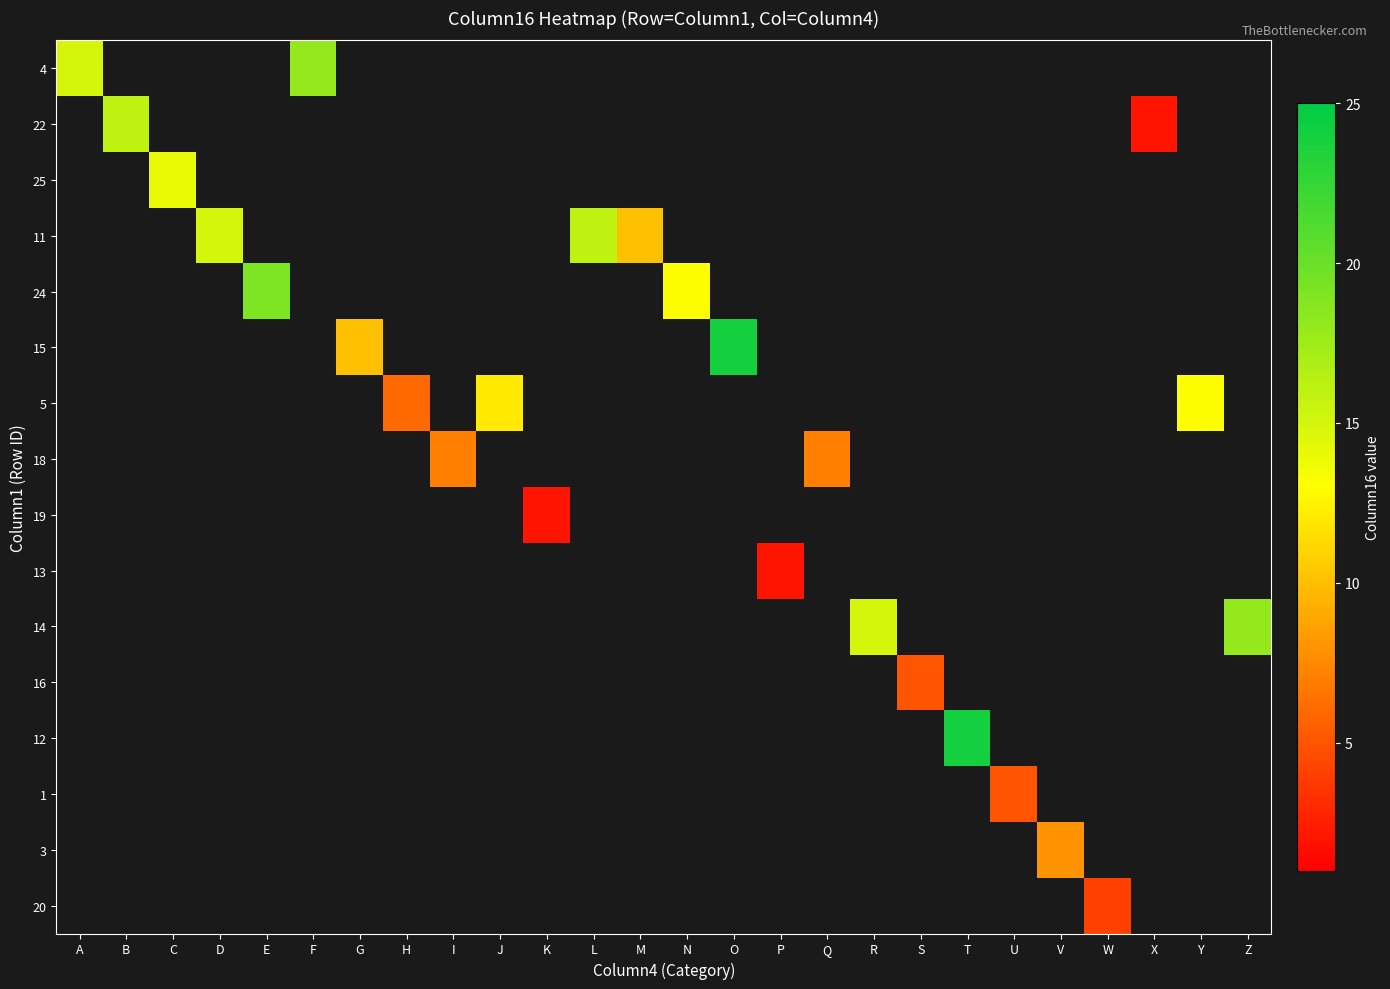

How many values in 25 are above zero?

1